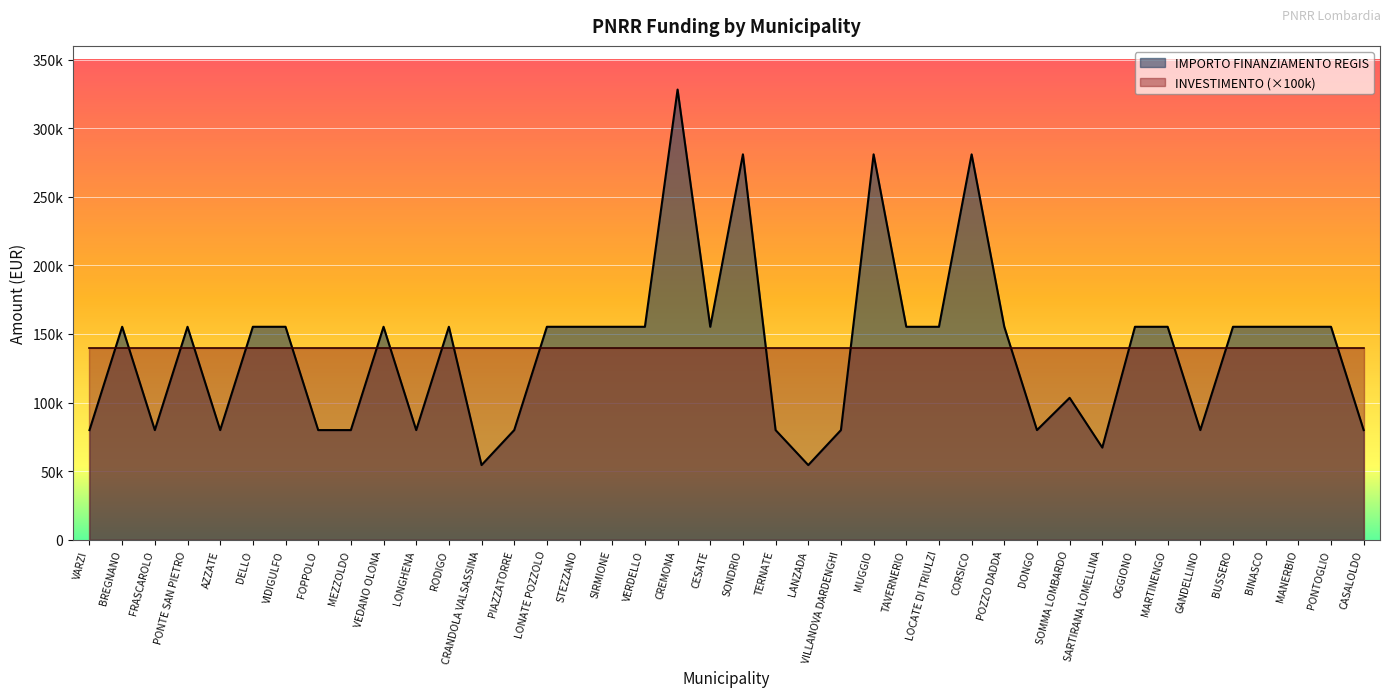

What is the difference between the values at CESATE and GANDELLINO?

75312